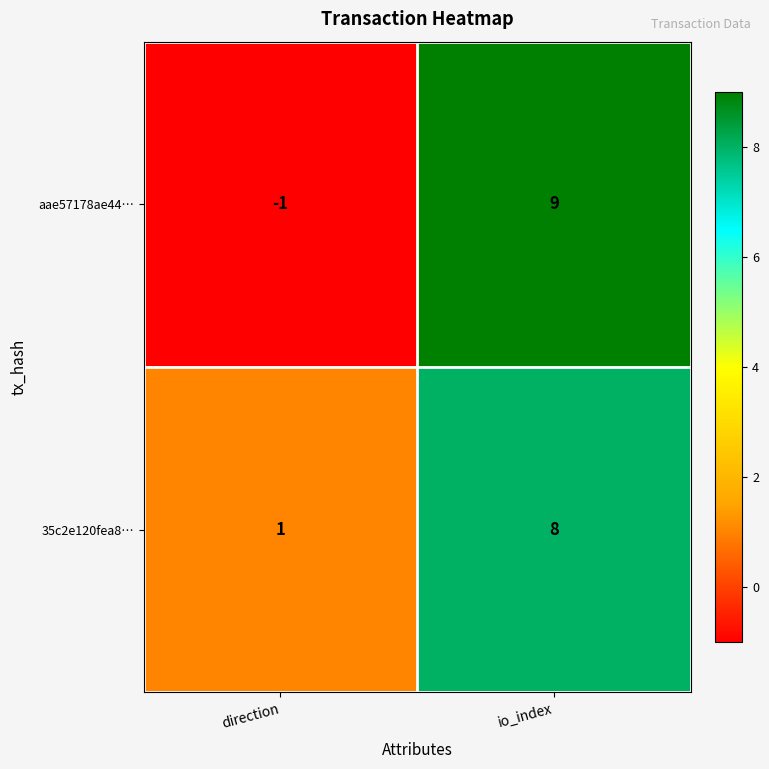

What is the spread (max minus min) of values at io_index?

1